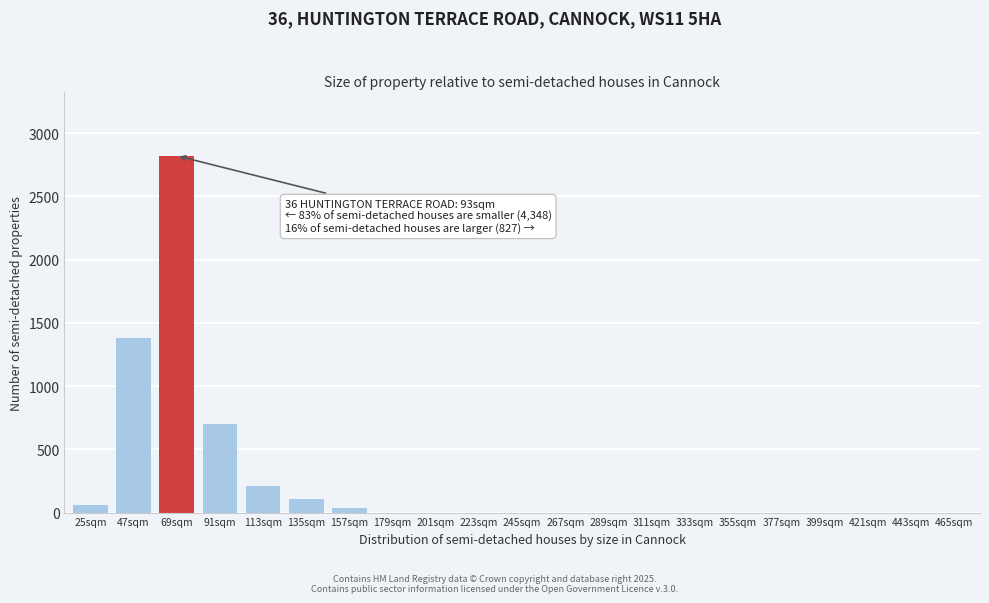

Reading right to left, extract all data points from this chart.

465sqm=0	443sqm=0	421sqm=0	399sqm=0	377sqm=0	355sqm=0	333sqm=0	311sqm=0	289sqm=0	267sqm=0	245sqm=0	223sqm=0	201sqm=0	179sqm=0	157sqm=40	135sqm=110	113sqm=210	91sqm=700	69sqm=2820	47sqm=1380	25sqm=57